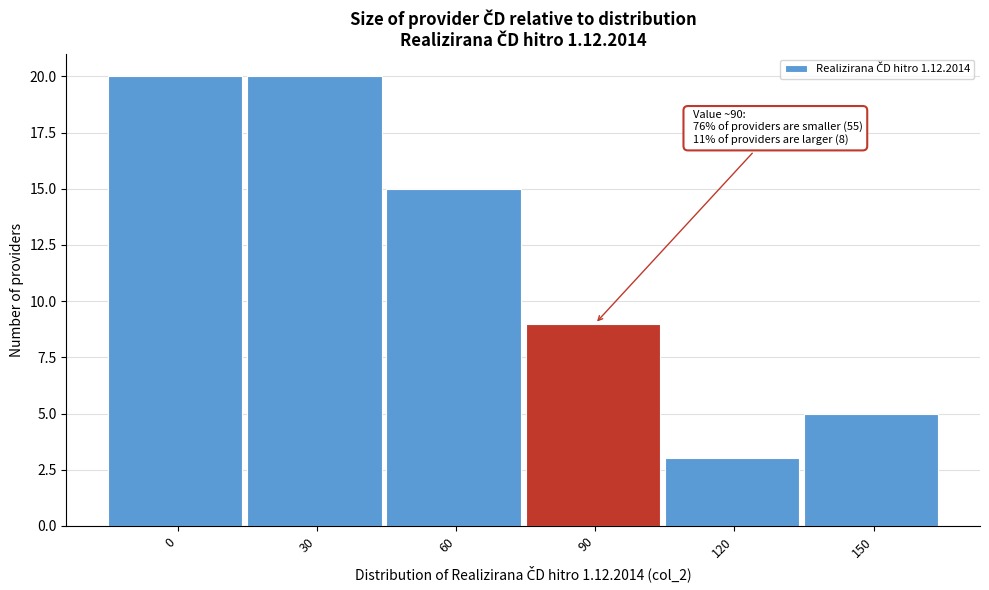

Reading left to right, transcribe all the data shown in this chart.

20	20	15	9	3	5